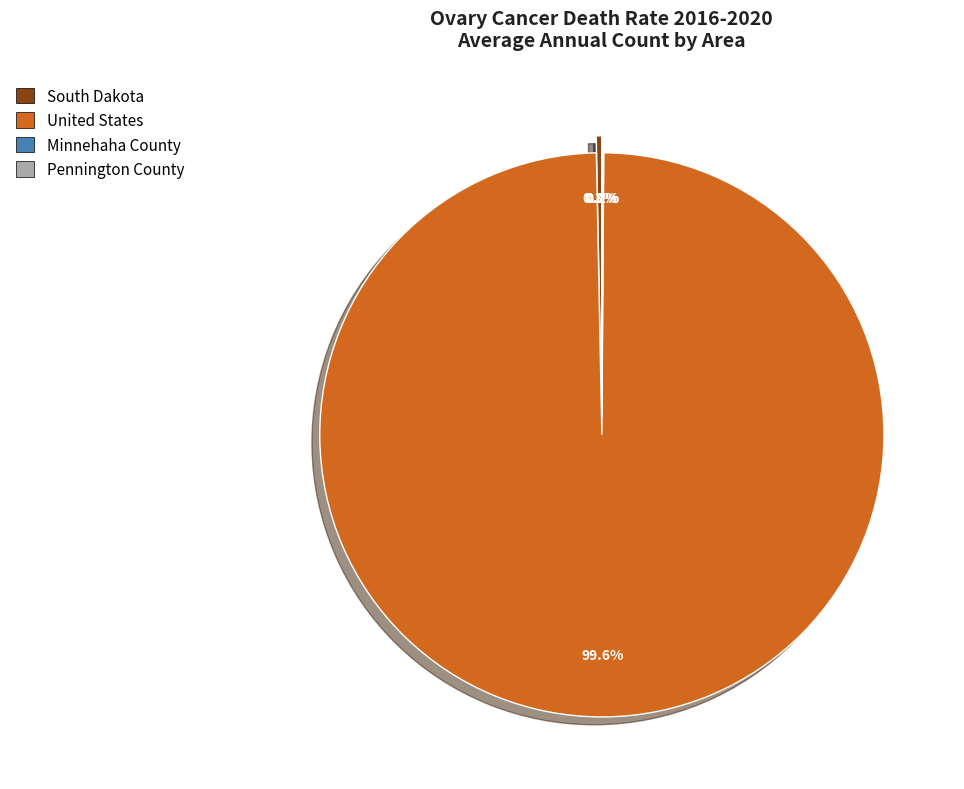

How much of the chart is everything except South Dakota?

99.7%